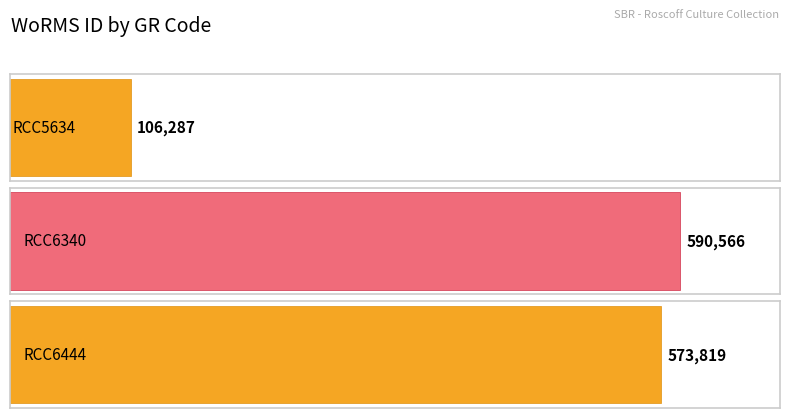

The chart shows a value of 178514 at RCC6444. True or false?

False